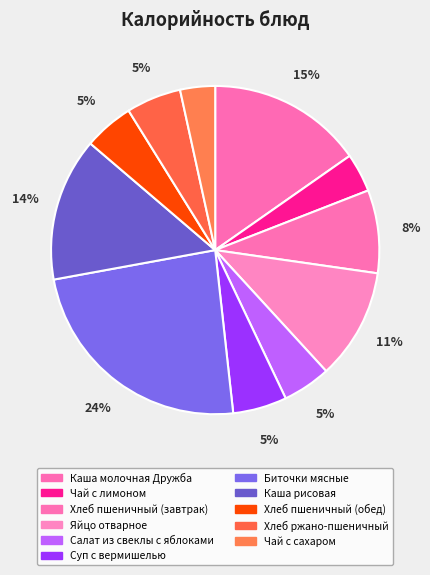

Which has a higher value, Чай с сахаром or Салат из свеклы с яблоками?

Салат из свеклы с яблоками